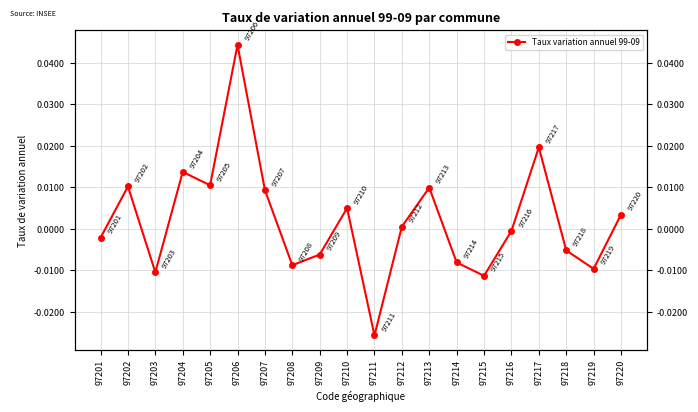

What is the difference between the maximum and second lowest values?

0.1